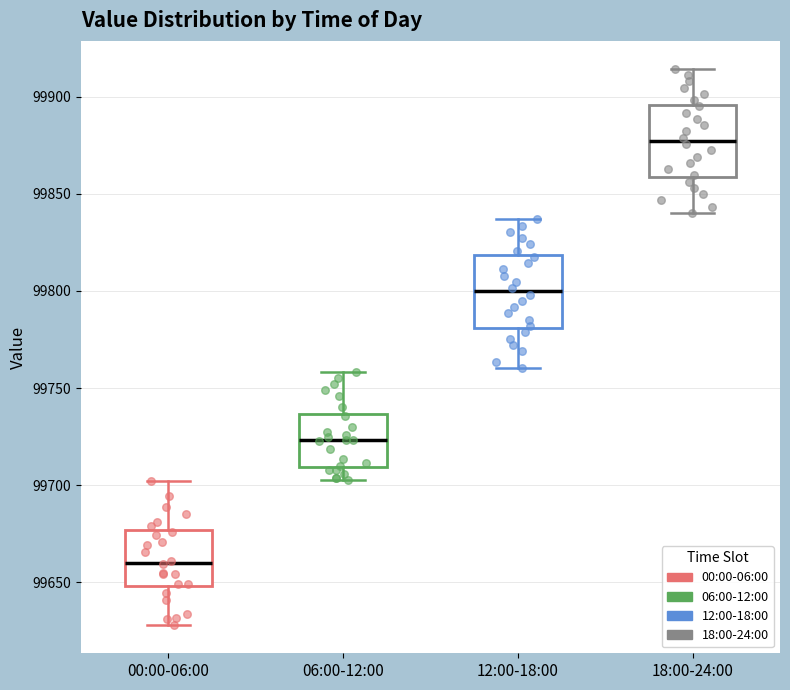

Where is the upper edge of the box for 12:00-18:00 on the y-axis? The values are not printed on the chart, so give them approximately, as read against the axis.

99820